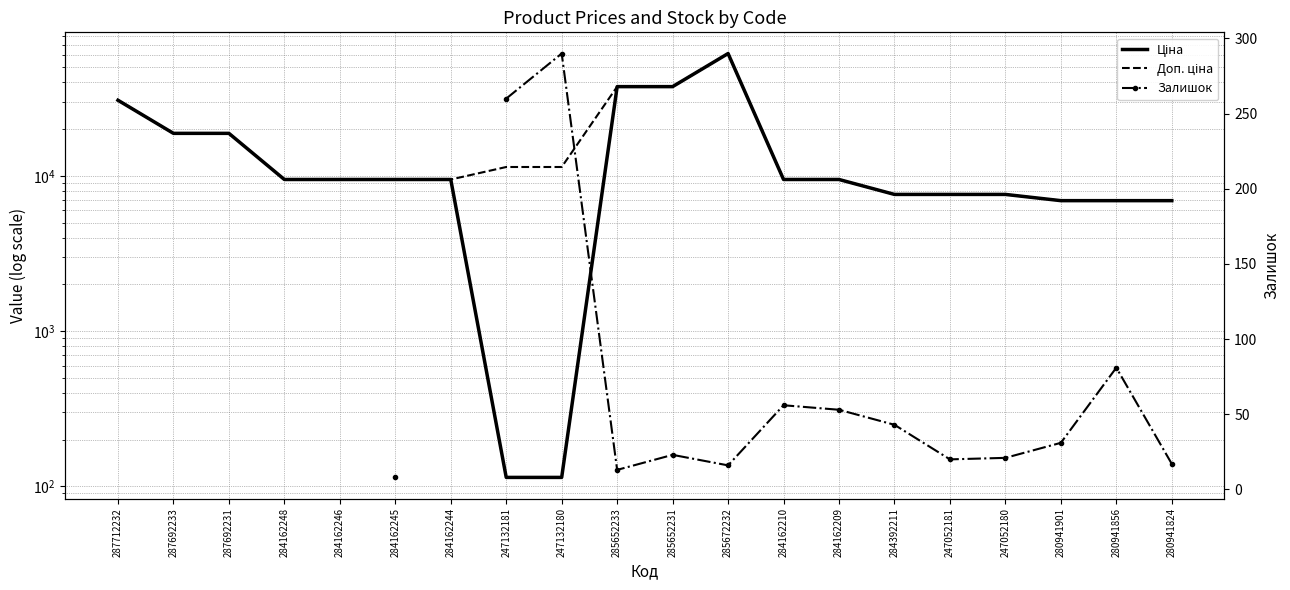

How many interior local peaks does the Ціна series have?

1